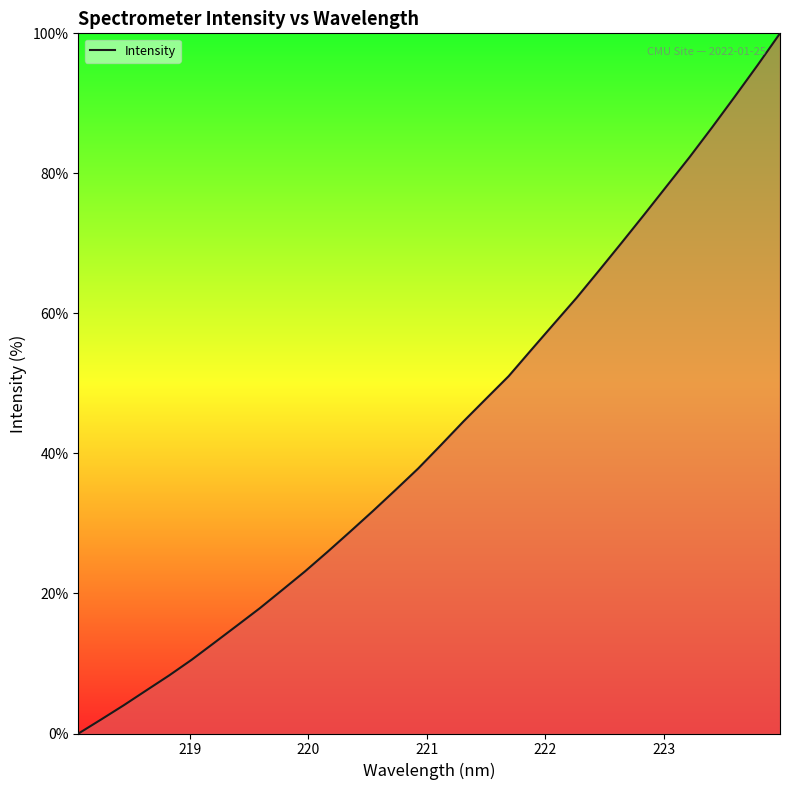

Reading right to left, transcribe all the data shown in this chart.

100.0	95.4	91.0	86.6	82.3	78.2	74.1	70.1	66.1	62.2	58.5	54.8	51.0	47.8	44.6	41.2	37.8	34.8	31.8	28.8	26.0	23.2	20.5	17.9	15.4	13.0	10.5	8.3	6.2	4.0	2.0	0.0